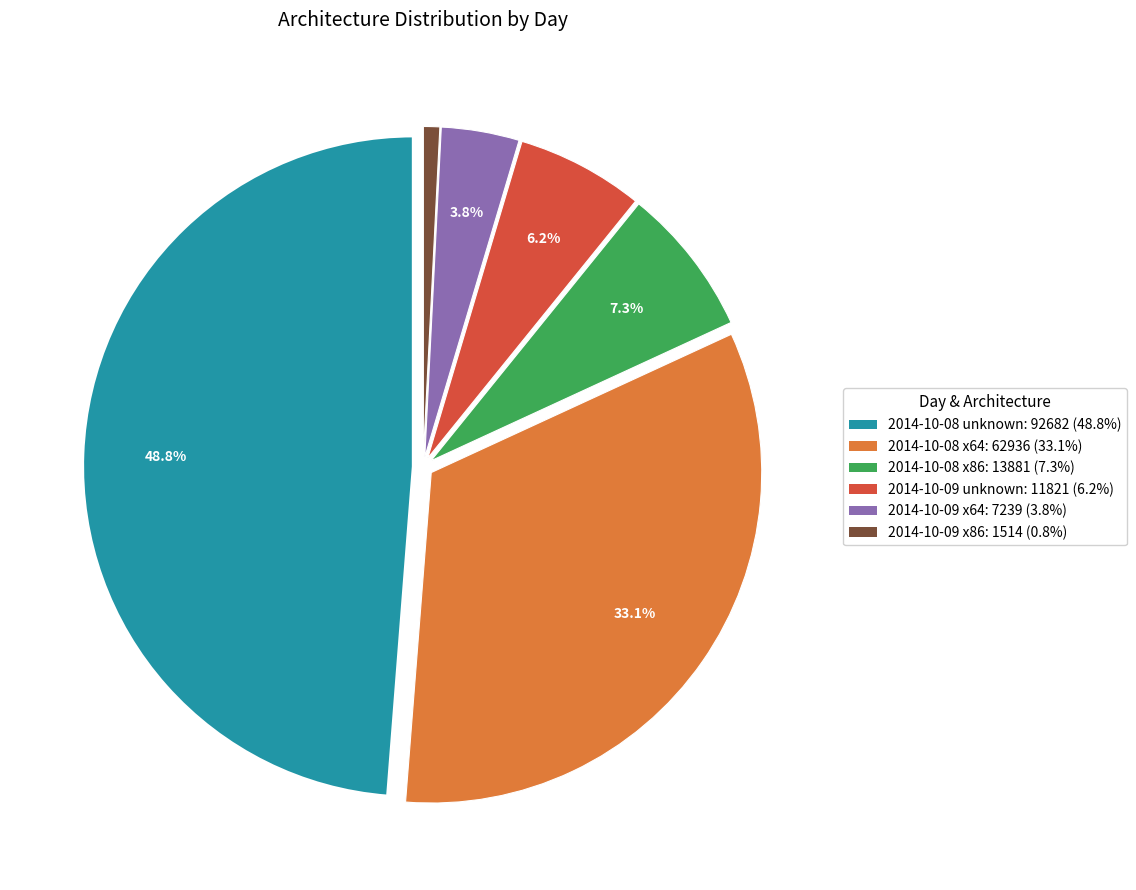

What is the largest slice in the pie chart?

2014-10-08 unknown